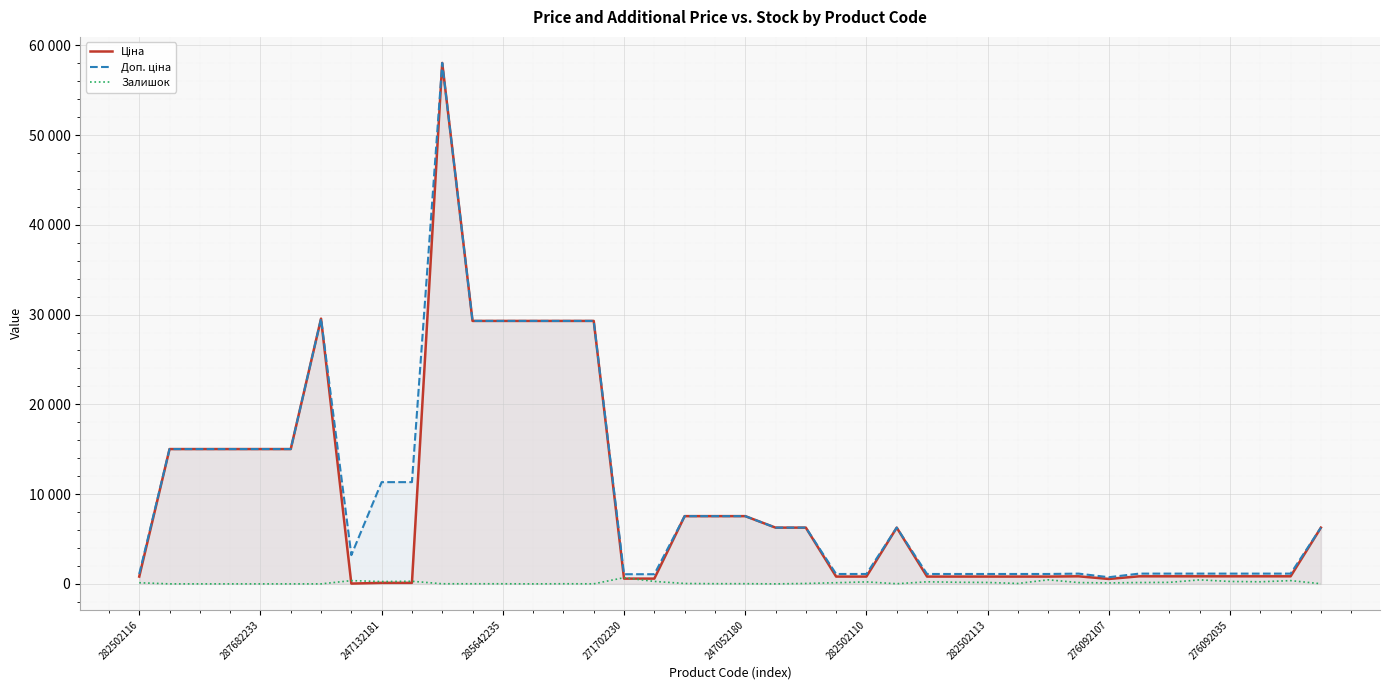

Which category has the highest value in the Ціна series?

10